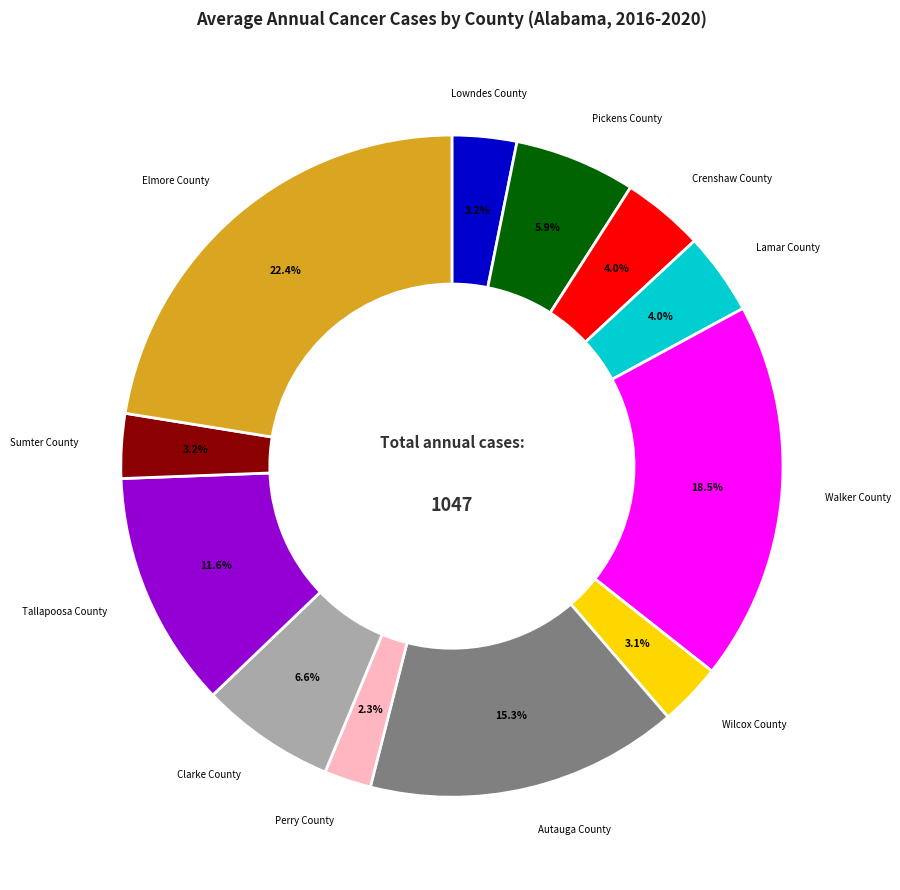

How much of the chart is everything except Tallapoosa County?

88.4%